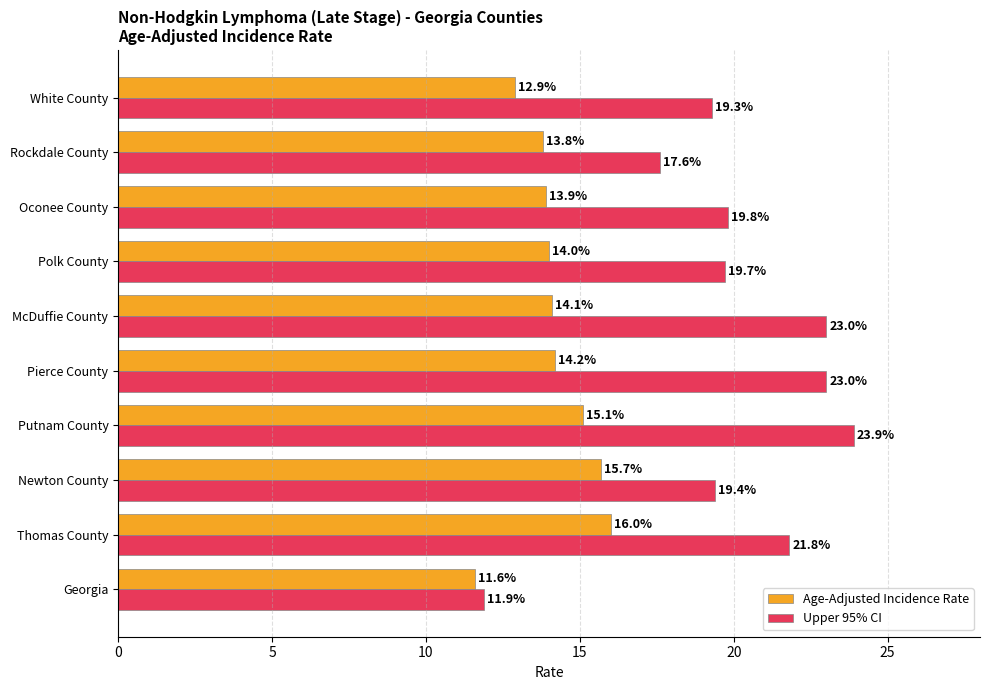

What is the difference between the maximum and second lowest values in the Upper 95% CI series?

6.3